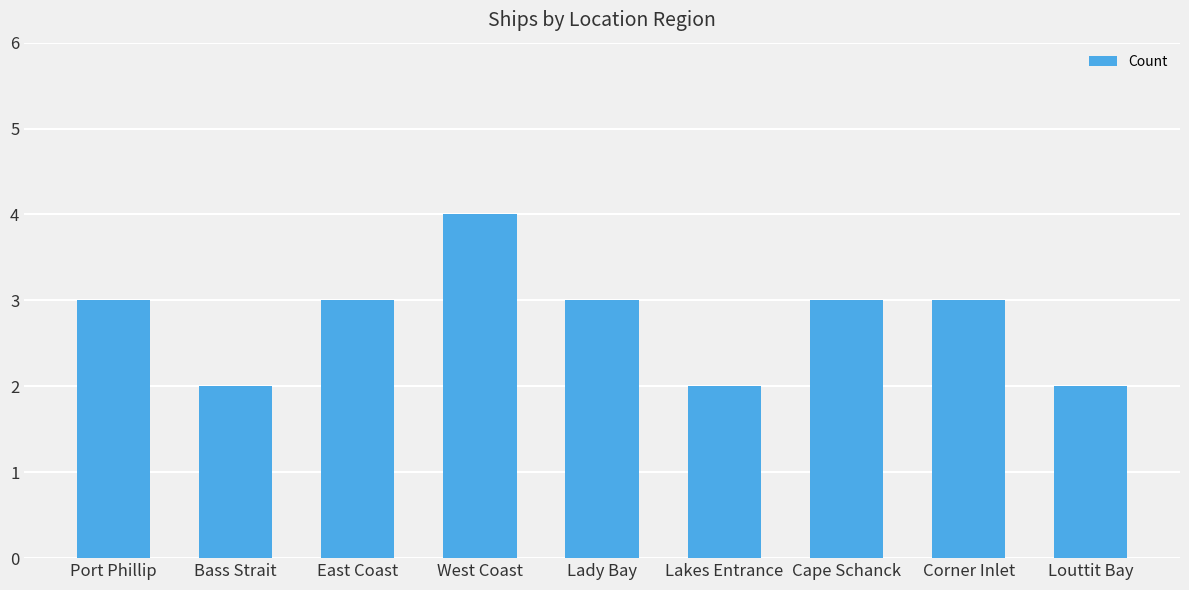

The chart shows a value of 3 at Lakes Entrance. True or false?

False